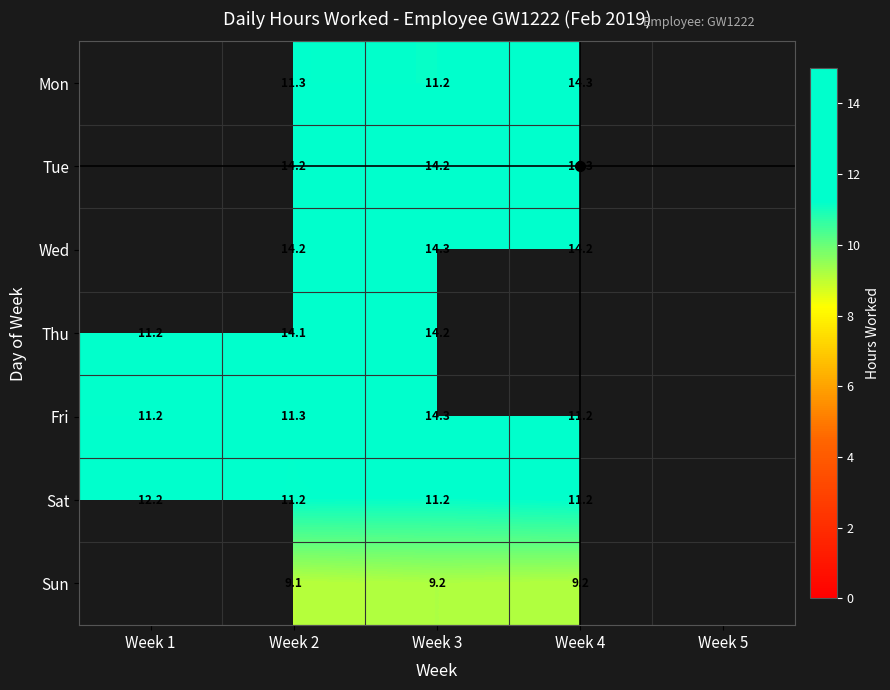

The value of Fri at Week 3 is 23.7. True or false?

False